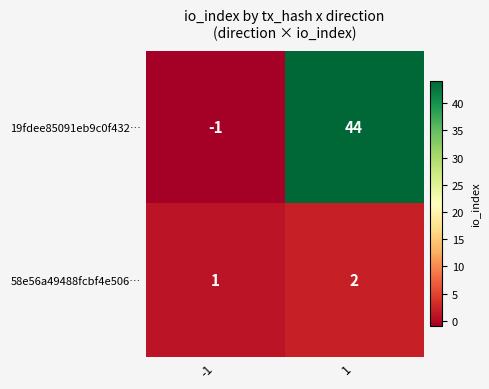

What is the sum of all 58e56a49488fcbf4e506… values?

3